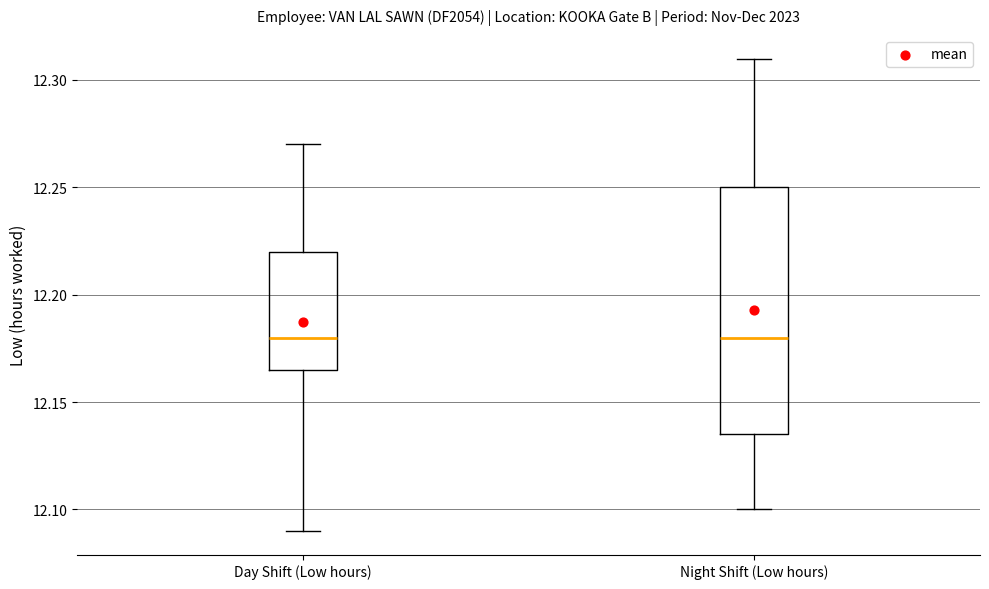

Which box is the tallest, from its lower edge to its upper edge?

Night Shift (Low hours)